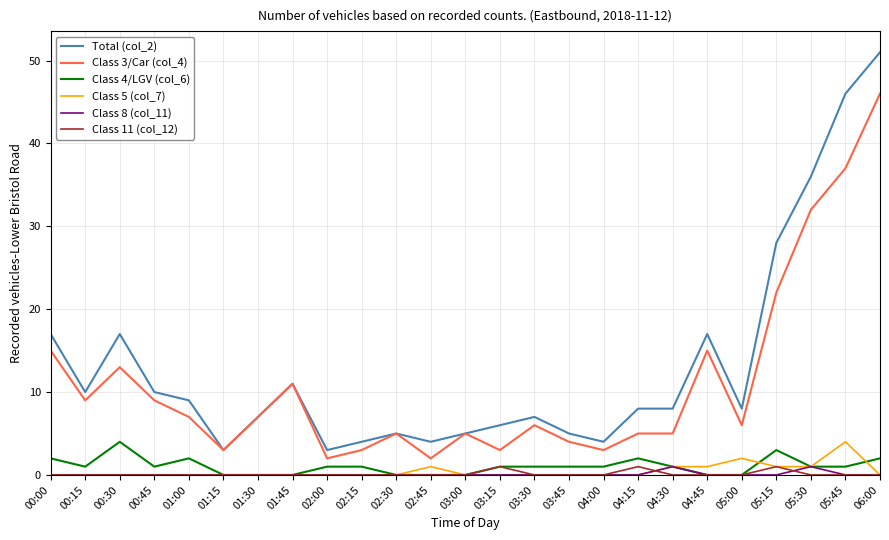

Which series has the widest spread of values?

Total (col_2)